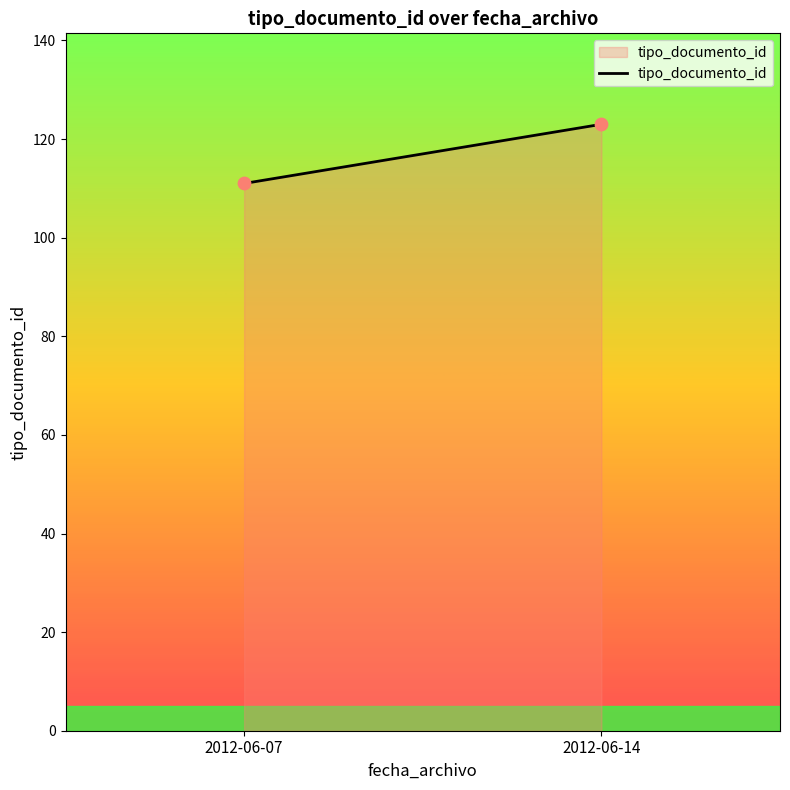

What is the average Y value?

117